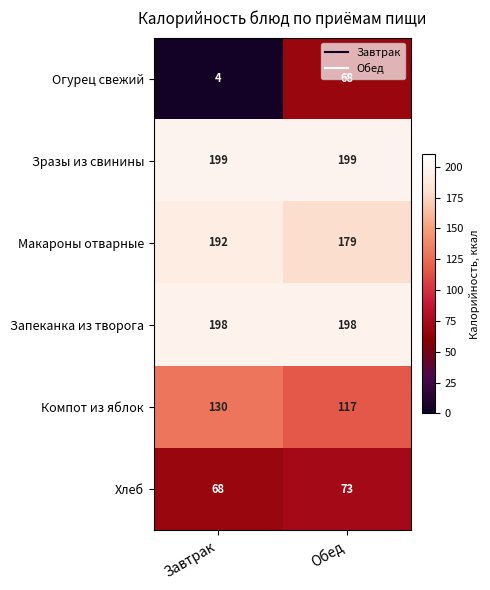

What is the sum of all Запеканка из творога values?

396